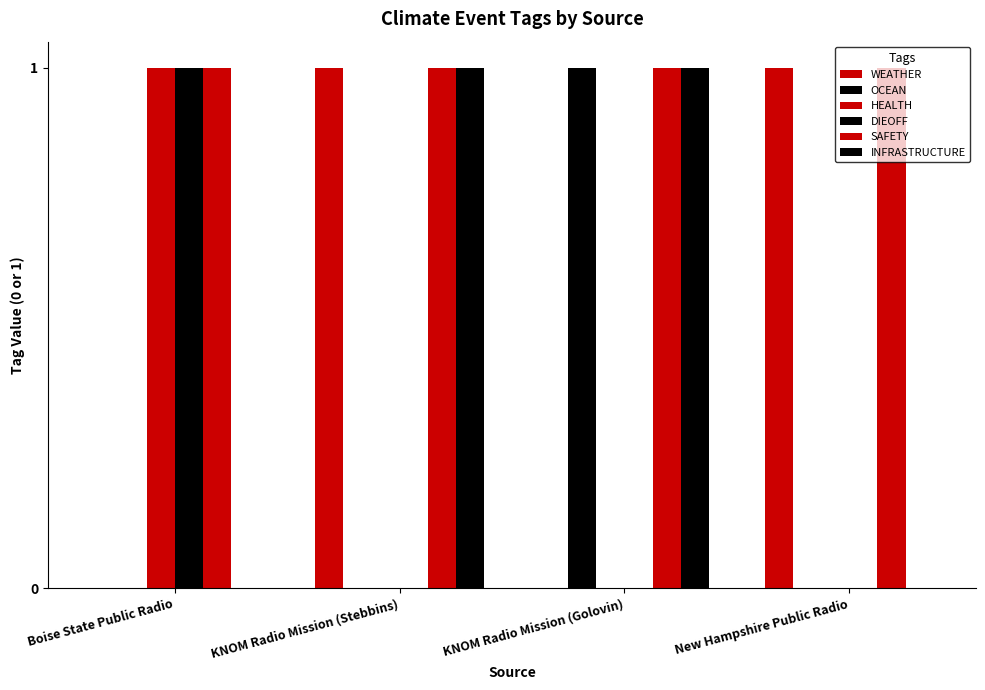

Are the bars horizontal?

No